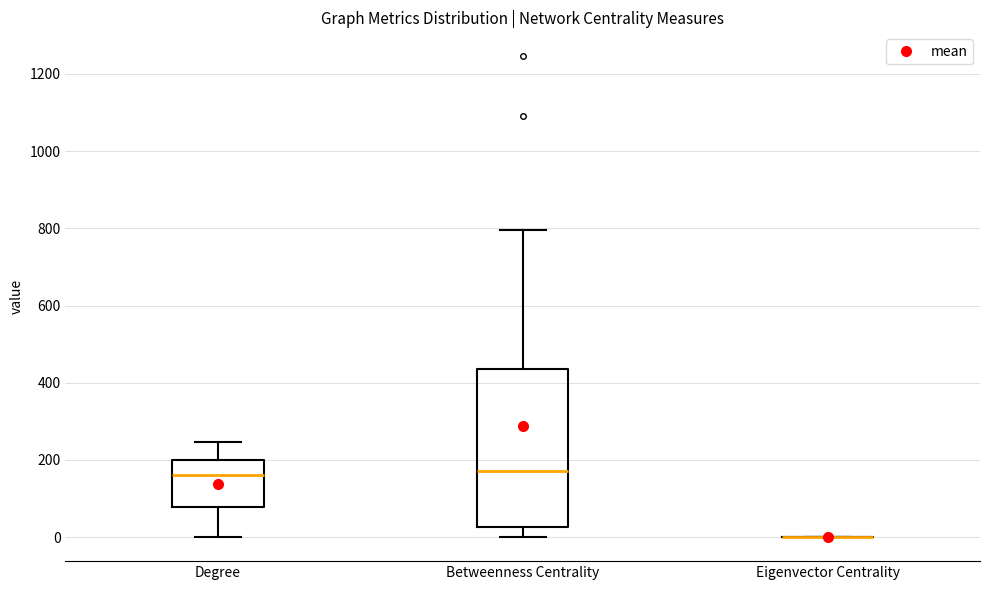

Comparing the boxes themselves (not the whiskers), which one is the tallest?

Betweenness Centrality